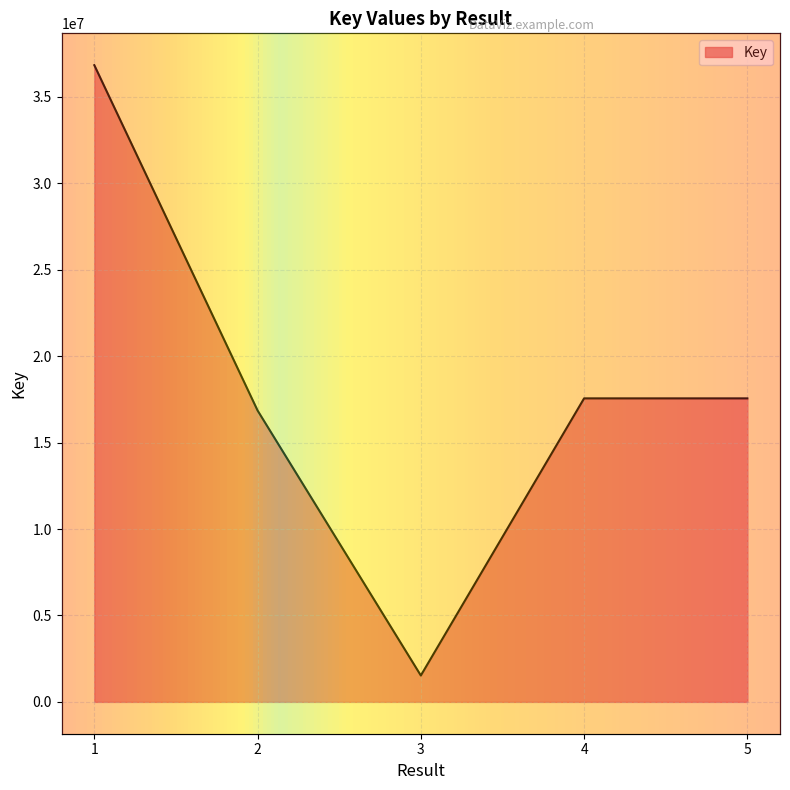

The value at 3 is 1526601. True or false?

True